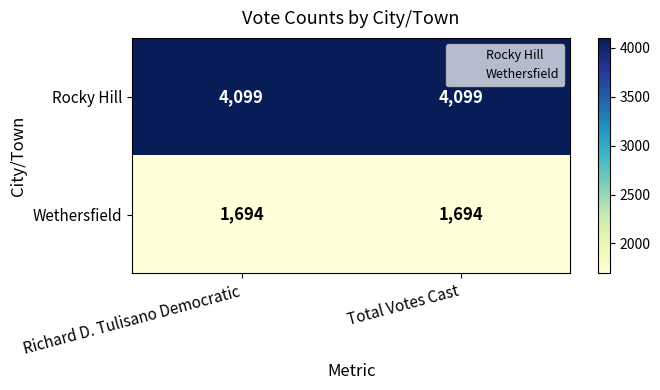

Which series has the largest total across all categories?

Rocky Hill